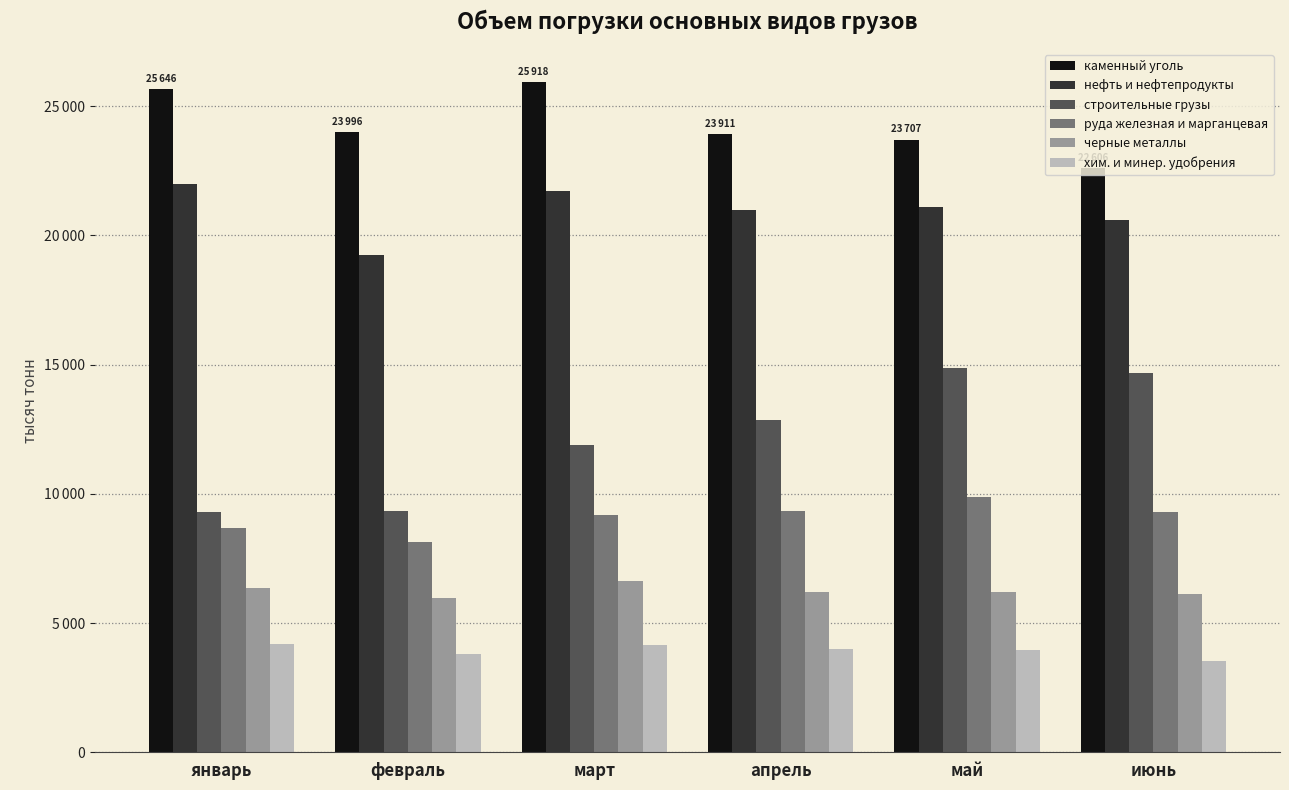

Between февраль and май, which series saw the biggest shift?

строительные грузы